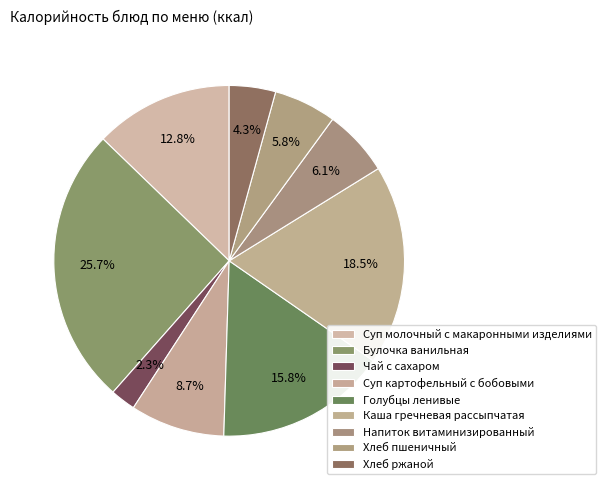

Between Каша гречневая рассыпчатая and Булочка ванильная, which is larger?

Булочка ванильная